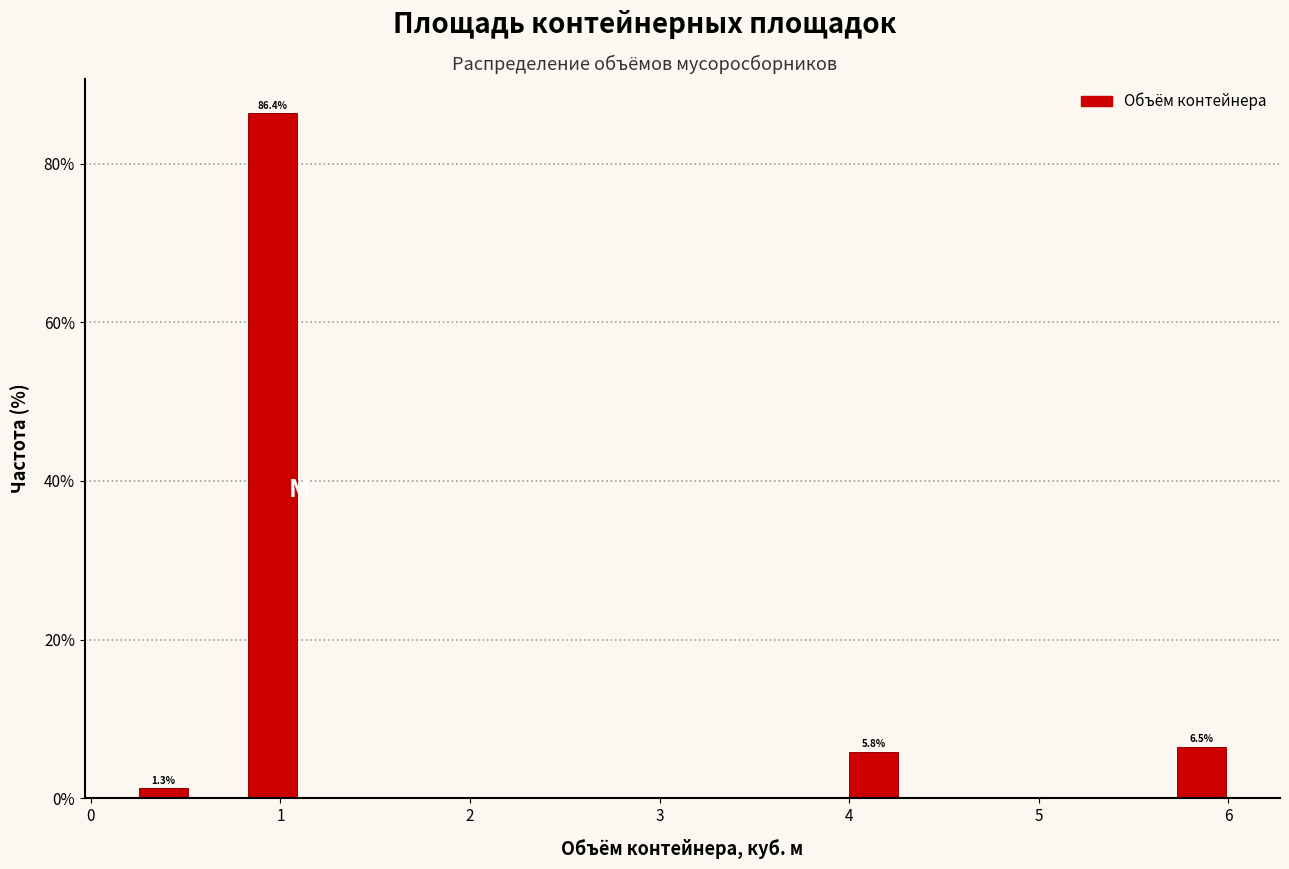

Around what value on the x-axis is the tallest bar? Give the approximate position of its centre, as read against the axis.

1.0